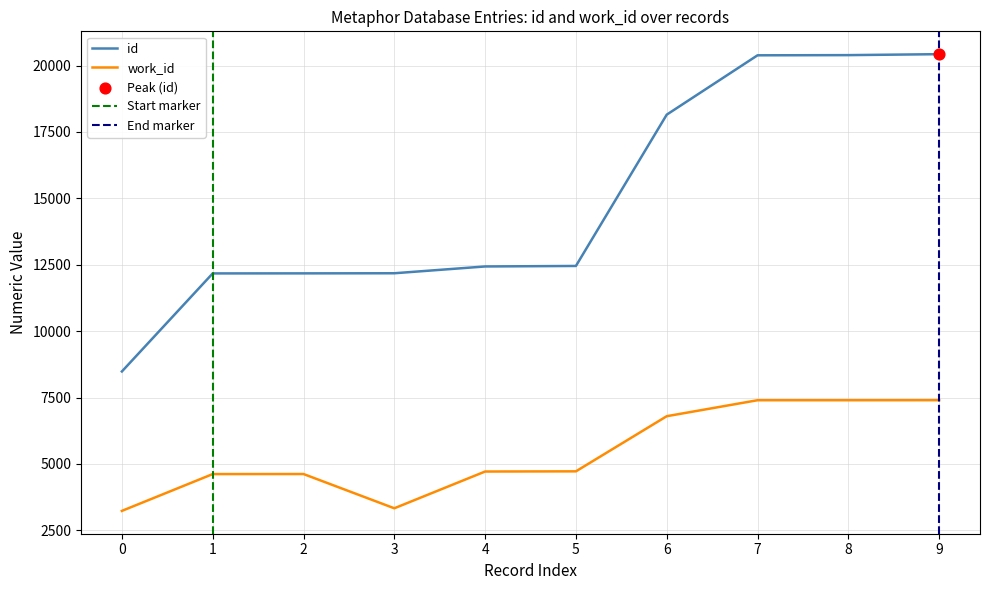

Which series reaches the minimum Y coordinate?

work_id